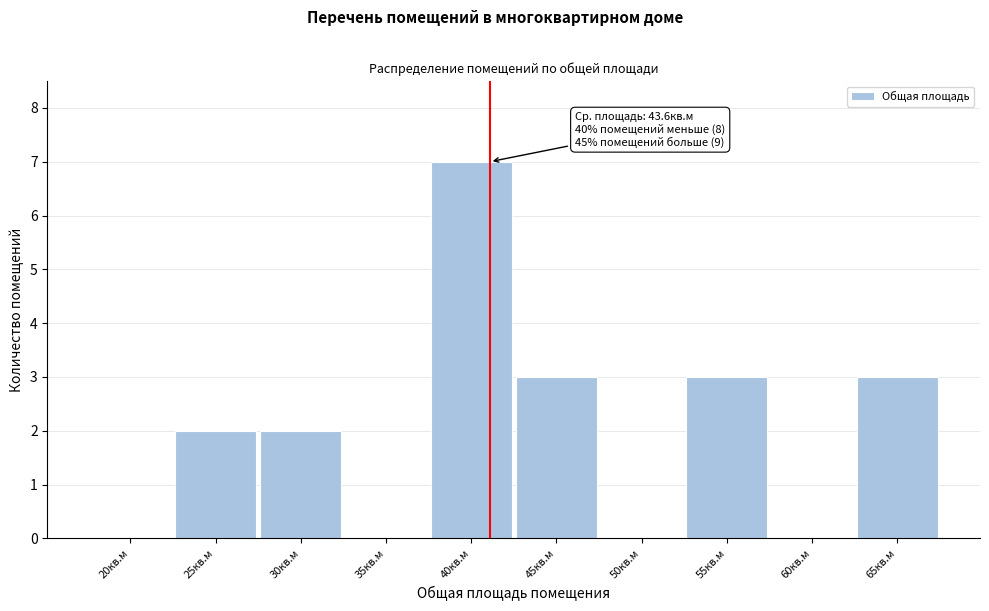

Reading right to left, what are all the values shown in this chart?

65кв.м=3	60кв.м=0	55кв.м=3	50кв.м=0	45кв.м=3	40кв.м=7	35кв.м=0	30кв.м=2	25кв.м=2	20кв.м=0